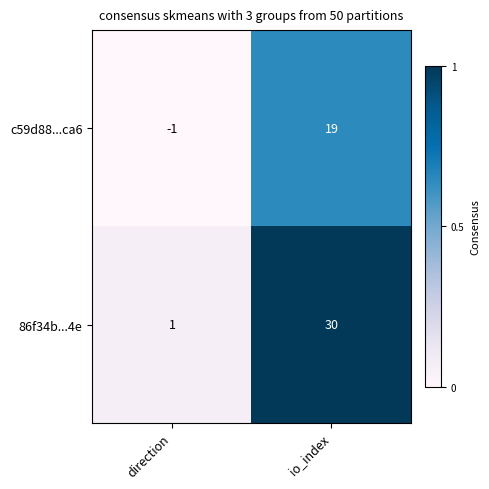

Reading right to left, transcribe all the data shown in this chart.

c59d88...ca6: io_index=19	direction=-1
86f34b...4e: io_index=30	direction=1